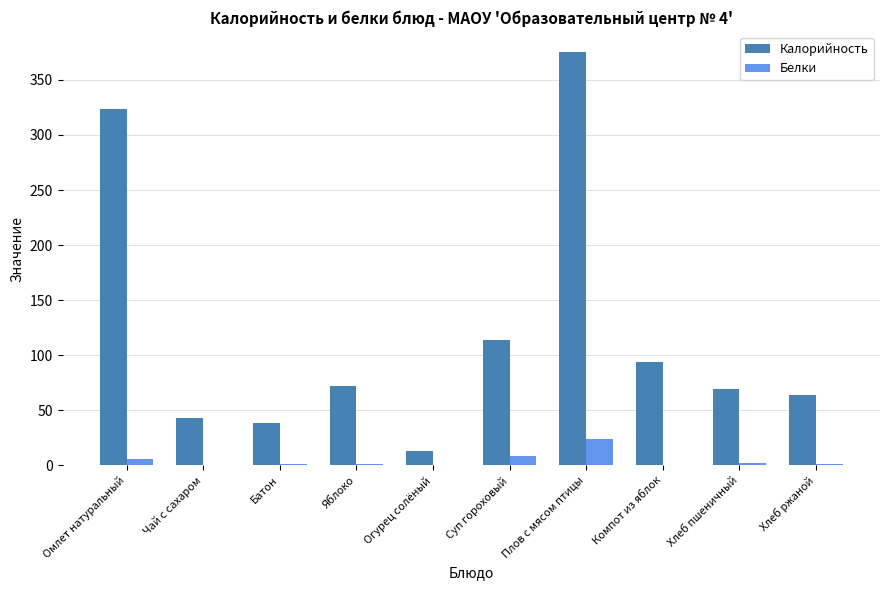

What is the greatest value displayed?

374.9